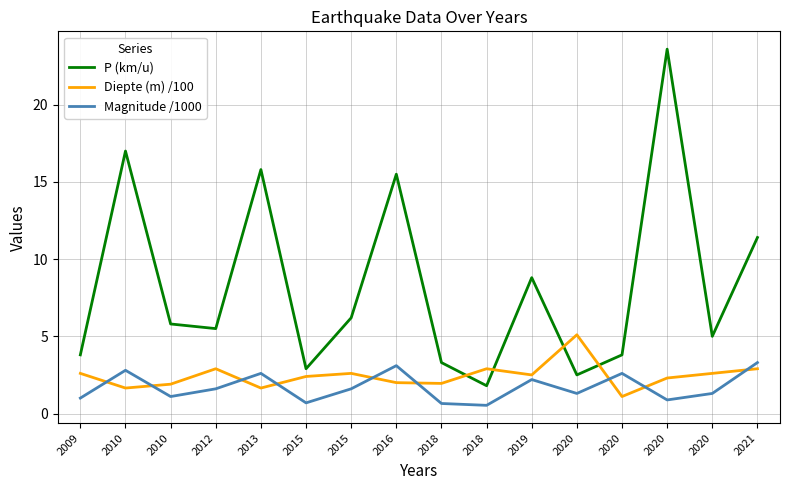

Reading right to left, transcribe all the data shown in this chart.

P (km/u): 11.4	5.0	23.6	3.8	2.5	8.8	1.8	3.3	15.5	6.2	2.9	15.8	5.5	5.8	17.0	3.8
Diepte (m) /100: 2.9	2.6	2.3	1.1	5.1	2.5	2.9	1.9	2.0	2.6	2.4	1.6	2.9	1.9	1.6	2.6
Magnitude /1000: 3.3	1.3	0.9	2.6	1.3	2.2	0.5	0.7	3.1	1.6	0.7	2.6	1.6	1.1	2.8	1.0